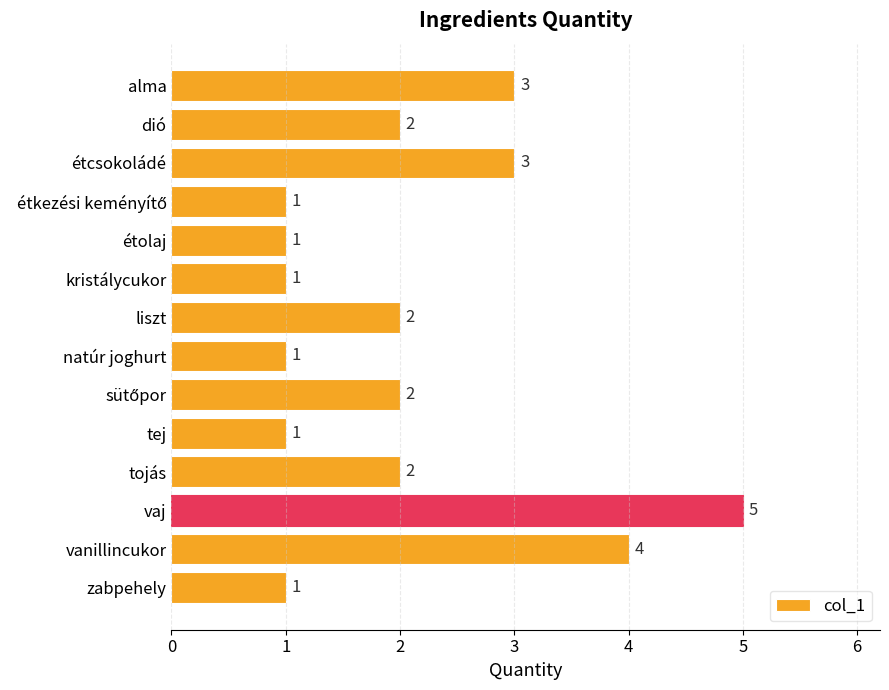

True or false: the data shows 2 at dió.

True